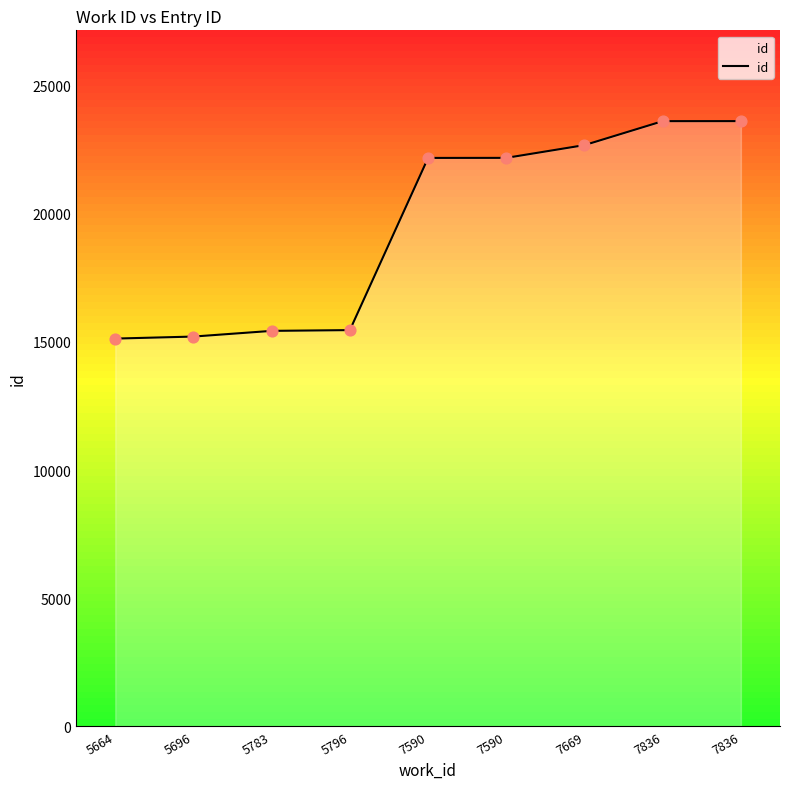

Between 7590 and 7669, which is larger?

7669